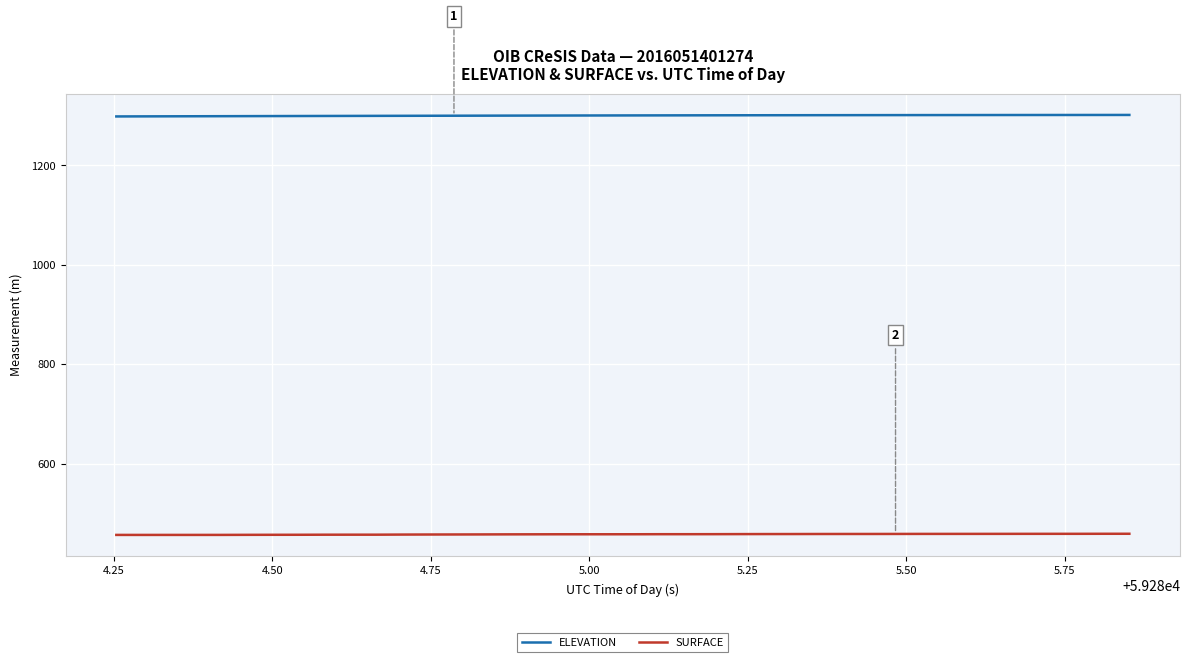

List the series in order of their peak value, highest first.

ELEVATION, SURFACE